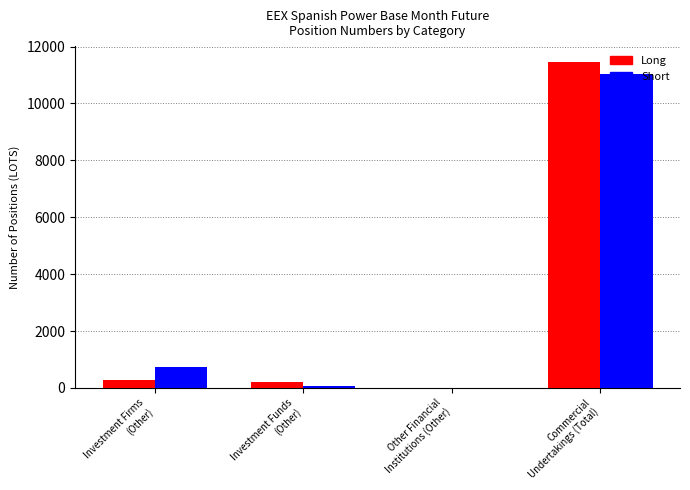

At which category is the sum across all series the highest?

Commercial
Undertakings (Total)